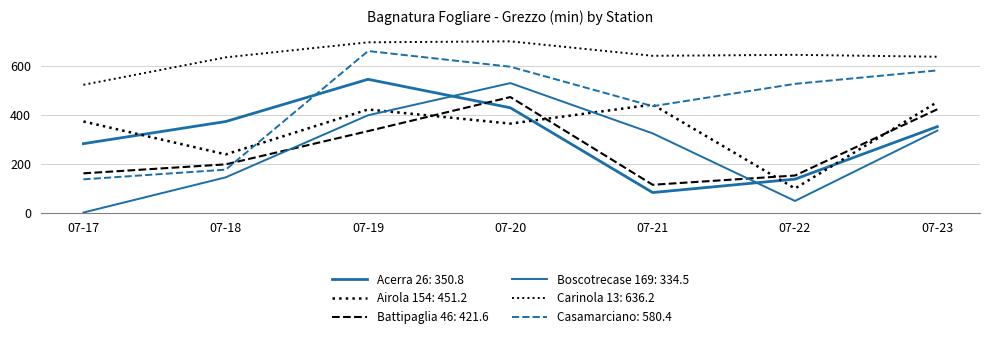

How many lines are shown in the chart?

6